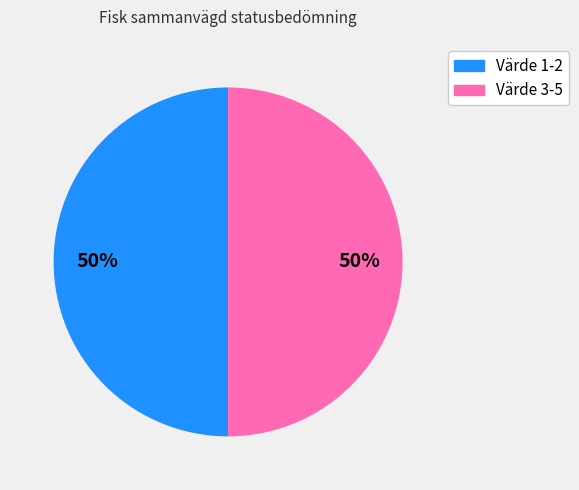

Is it true that Värde 3-5 is 50% of the pie?

True